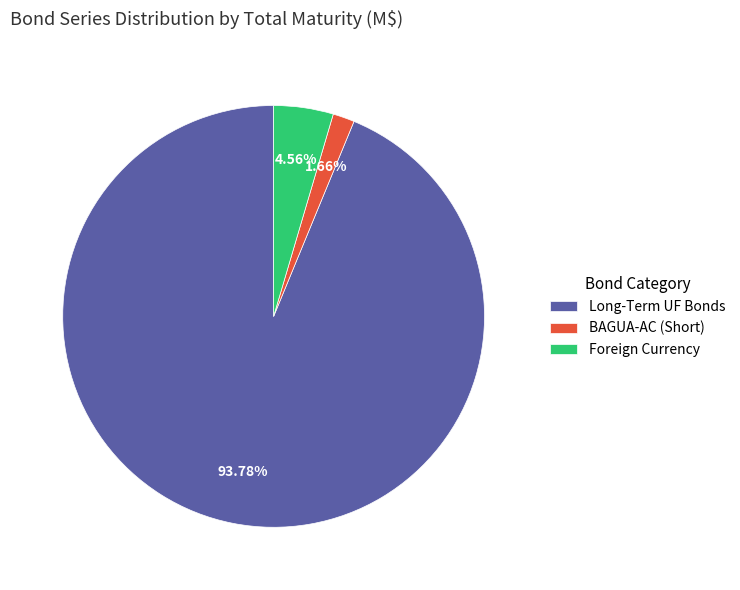

Rank the categories by value from lowest to highest.

BAGUA-AC (Short), Foreign Currency, Long-Term UF Bonds